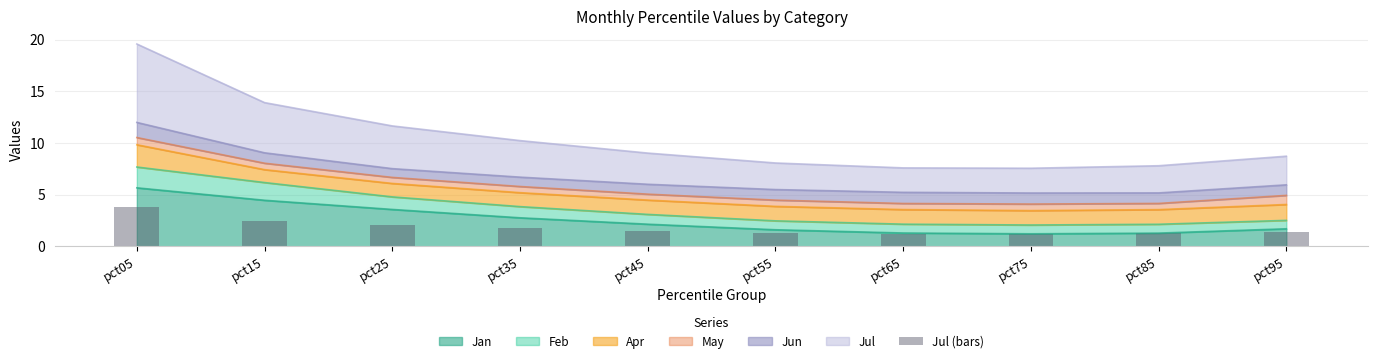

The value of Jan at pct25 is 3.6. True or false?

True